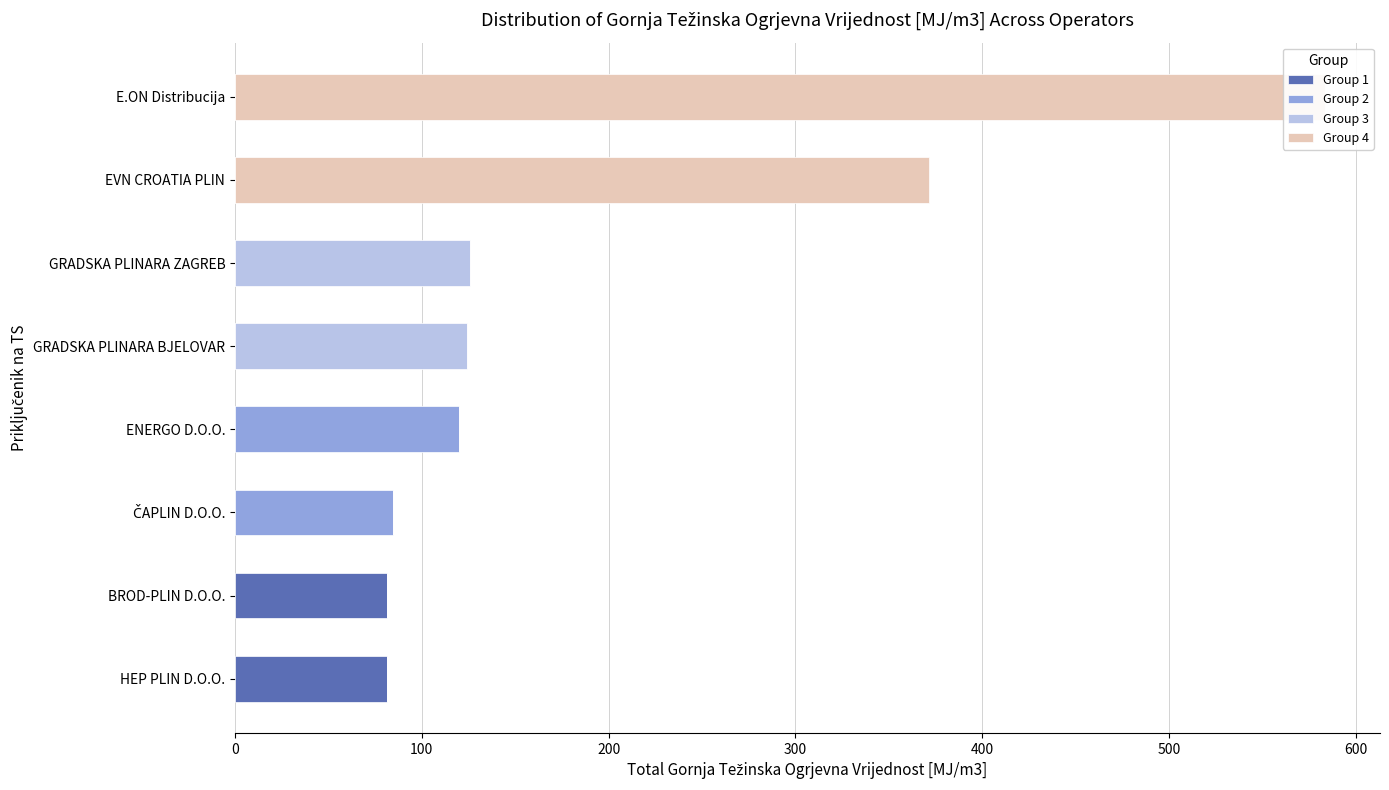

Rank the series by their maximum value, from lowest to highest.

Group 1, Group 2, Group 3, Group 4